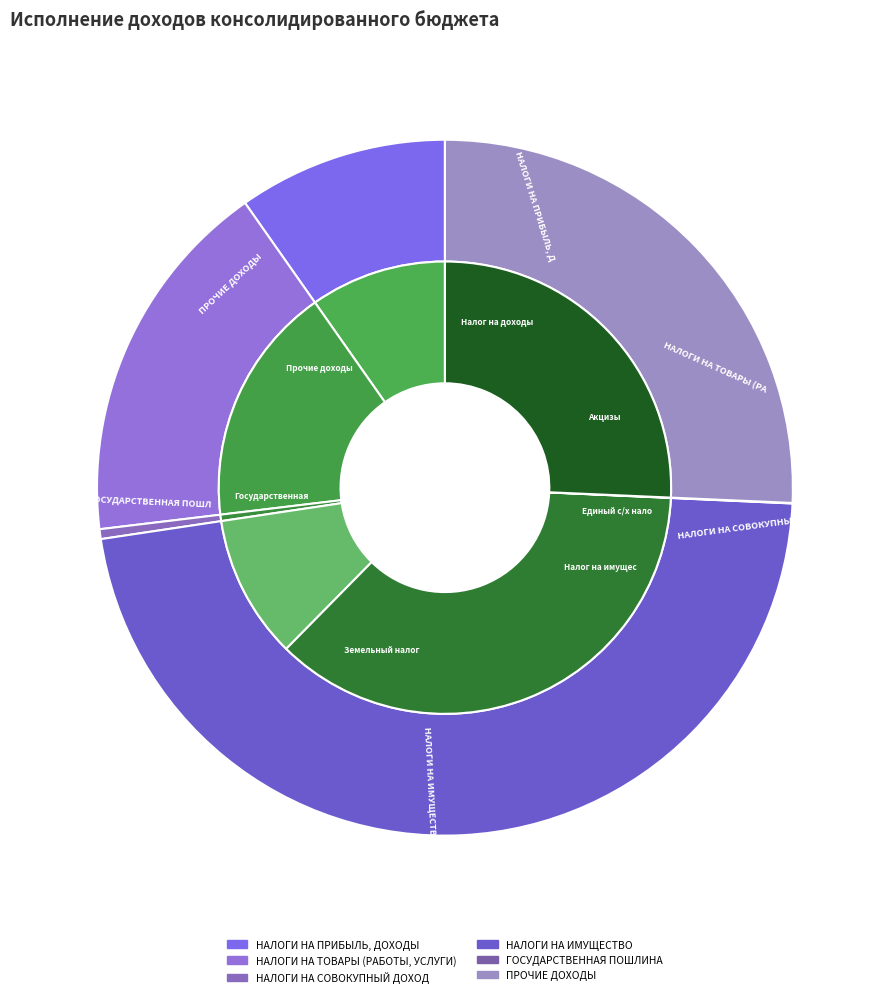

Rank the categories by value from lowest to highest.

ГОСУДАРСТВЕННАЯ ПОШЛИНА, НАЛОГИ НА СОВОКУПНЫЙ ДОХОД, НАЛОГИ НА ПРИБЫЛЬ, ДОХОДЫ, НАЛОГИ НА ТОВАРЫ (РАБОТЫ, УСЛУГИ), ПРОЧИЕ ДОХОДЫ, НАЛОГИ НА ИМУЩЕСТВО